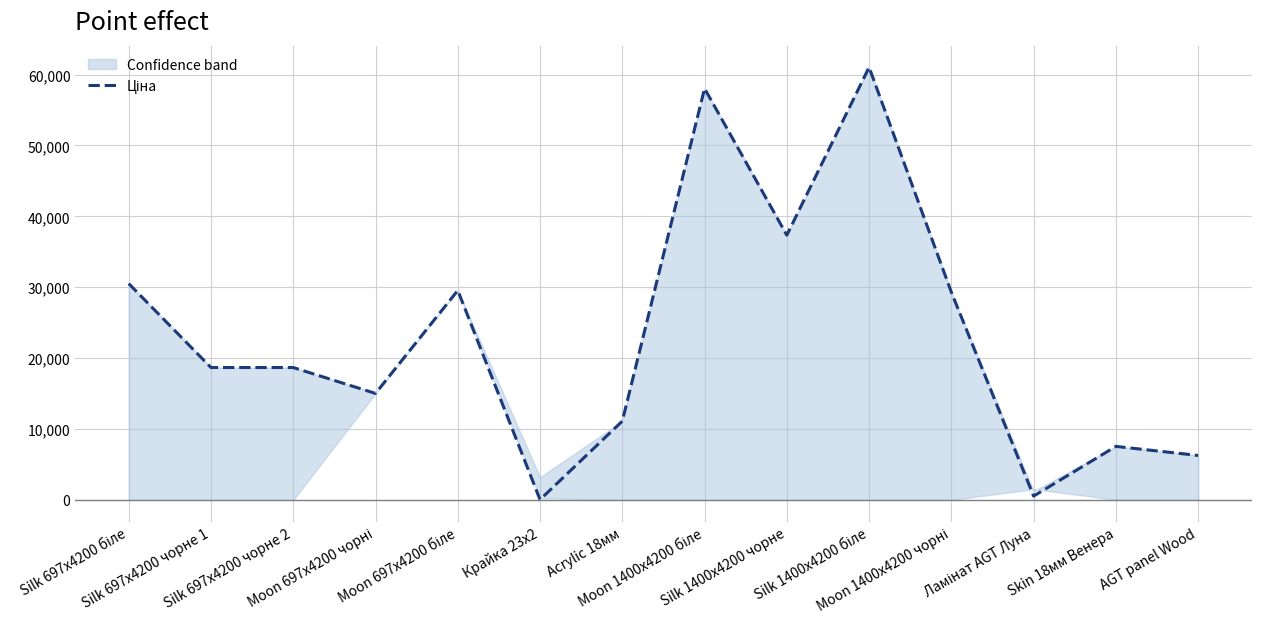

What is the sum of all values?

323616.7